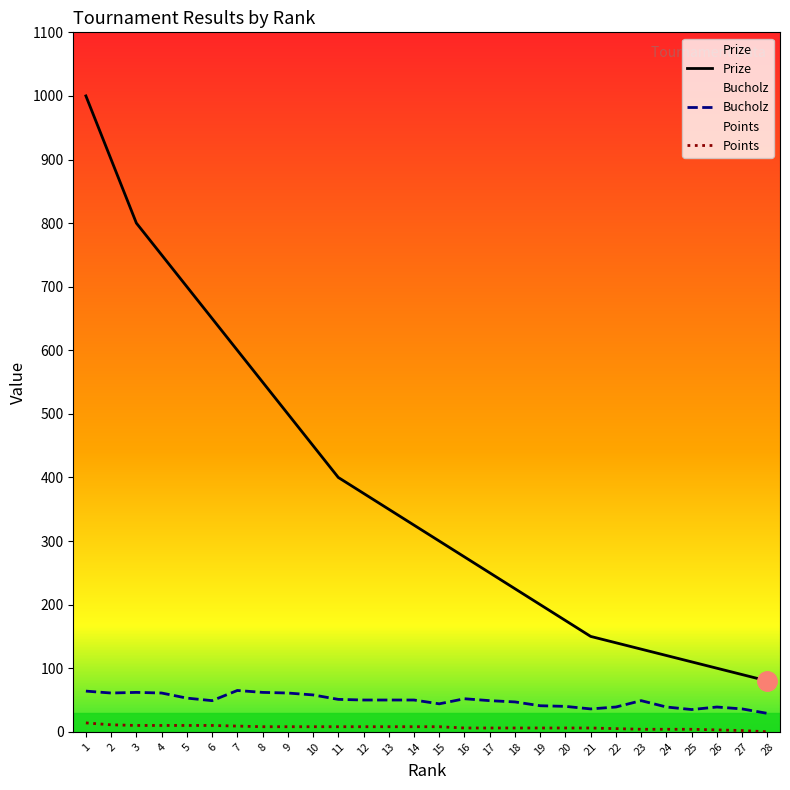

What is the total value across all series at 23?

183